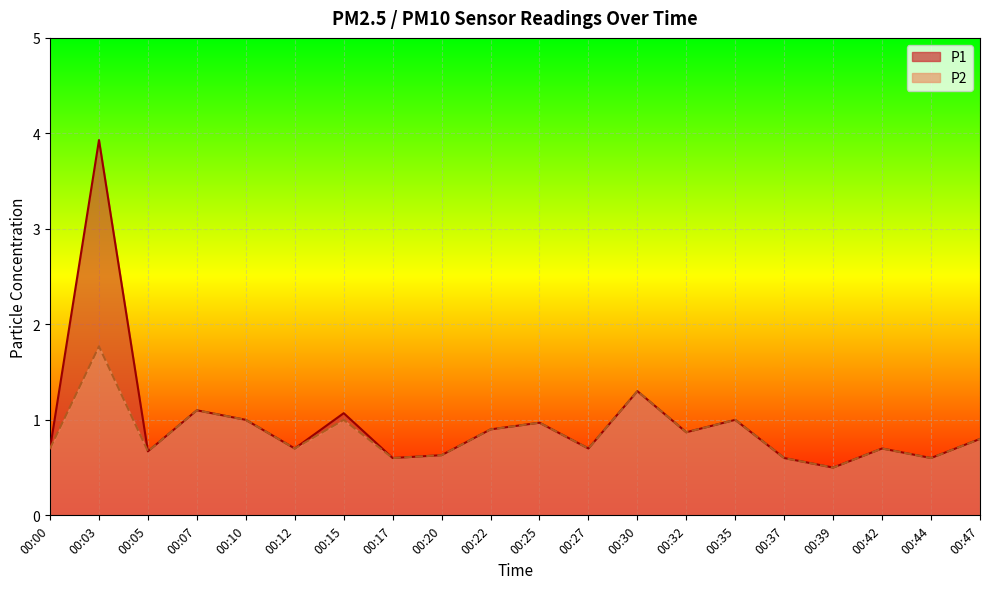

What is the lowest value of the P1 series?

0.5